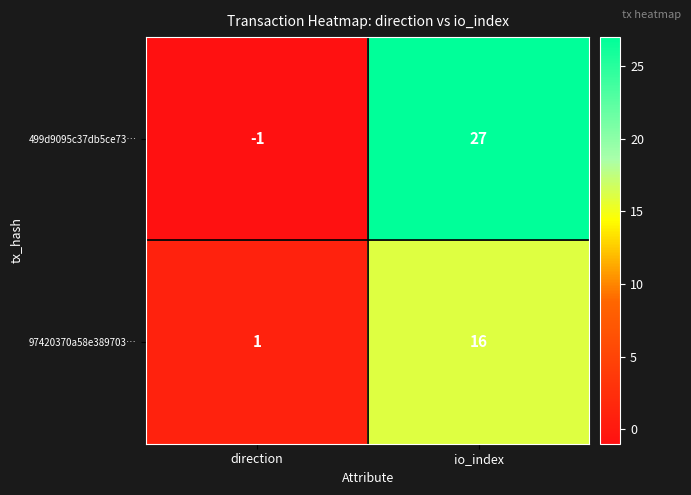

Which category has the lowest value across all series?

direction